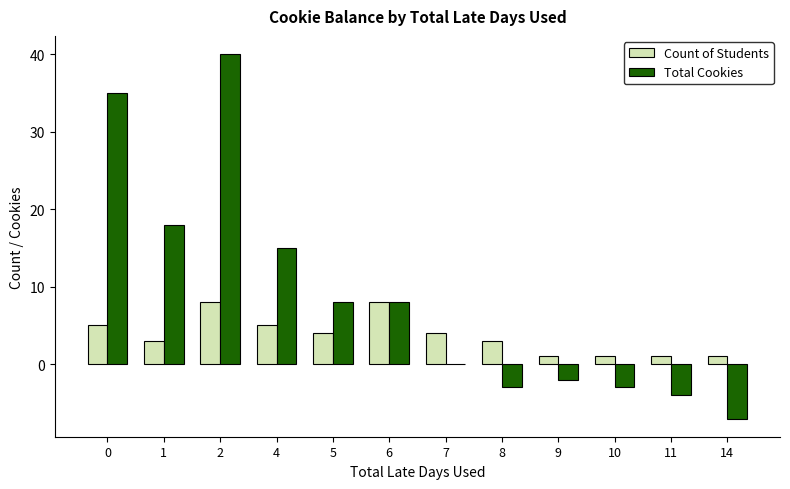

How many groups of bars are there?

12